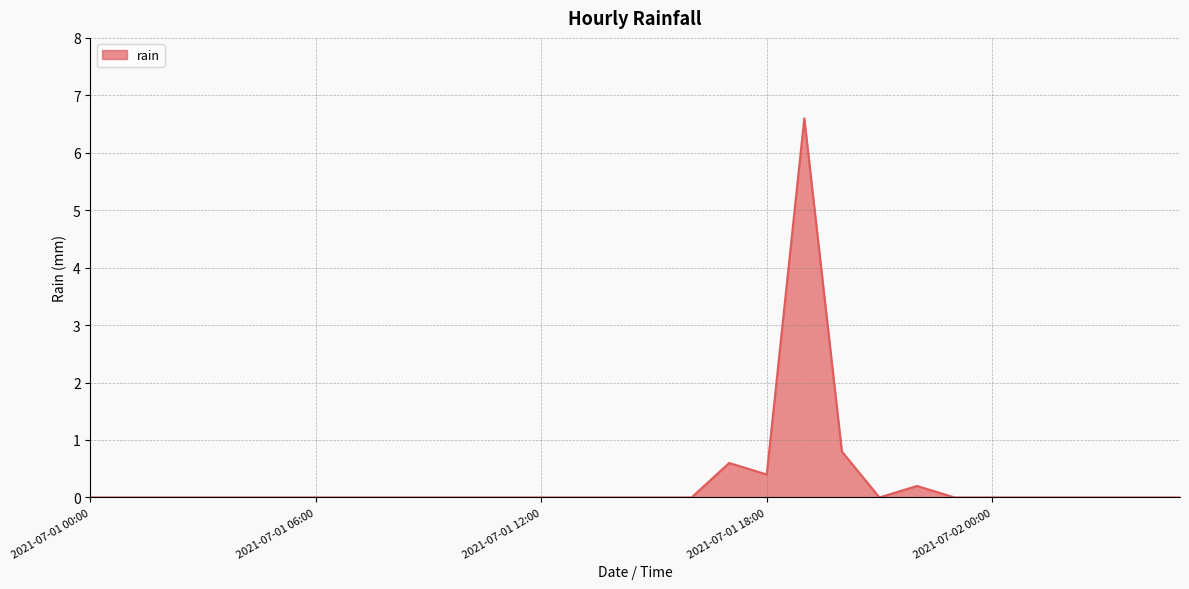

What is the maximum value shown in the chart?

6.6